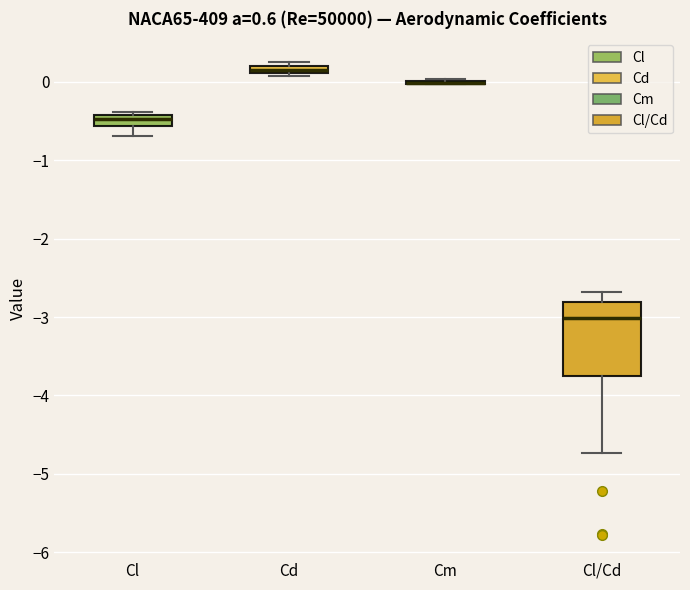

Which box is the tallest, from its lower edge to its upper edge?

Cl/Cd